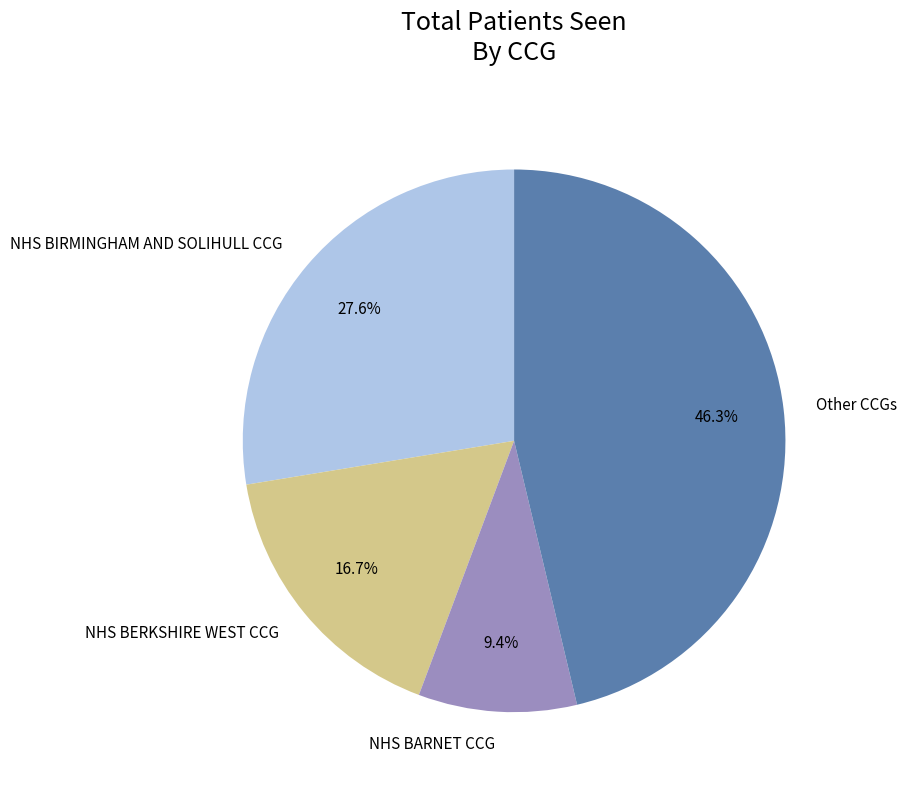

Which slice is the smallest?

NHS BARNET CCG